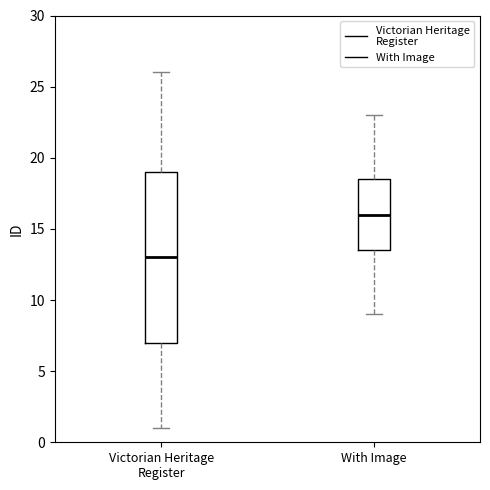

Which box is the tallest, from its lower edge to its upper edge?

Victorian Heritage Register